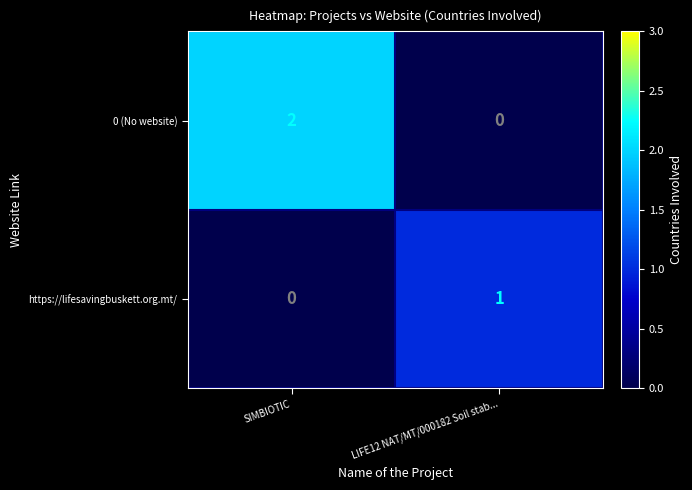

At which label does https://lifesavingbuskett.org.mt/ reach its minimum?

SIMBIOTIC